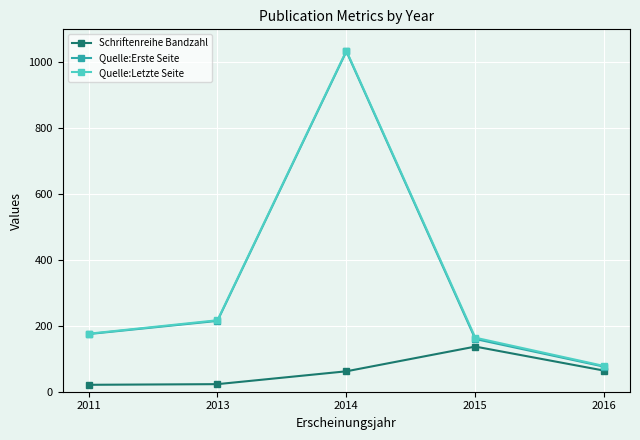

What is the maximum value shown in the chart?

1035